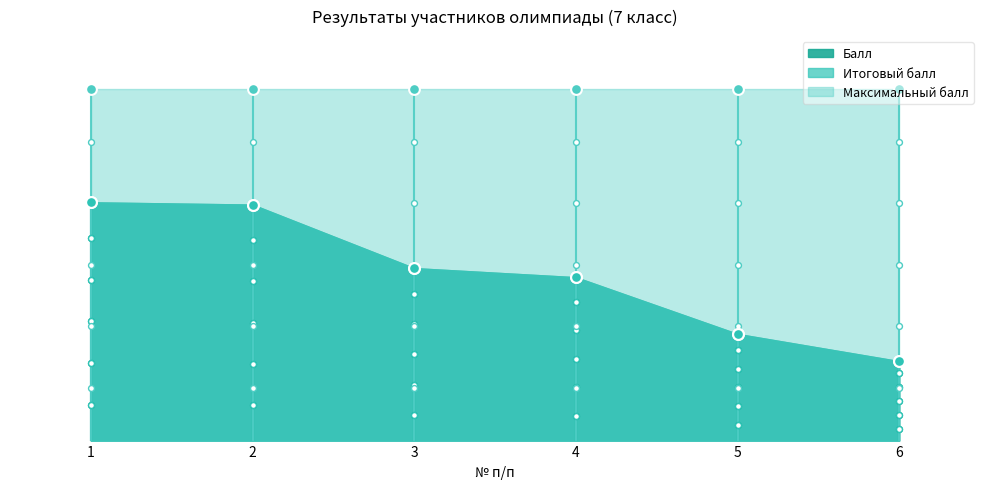

Is the value of Итоговый балл at 2 greater than the value of Балл at 6?

Yes